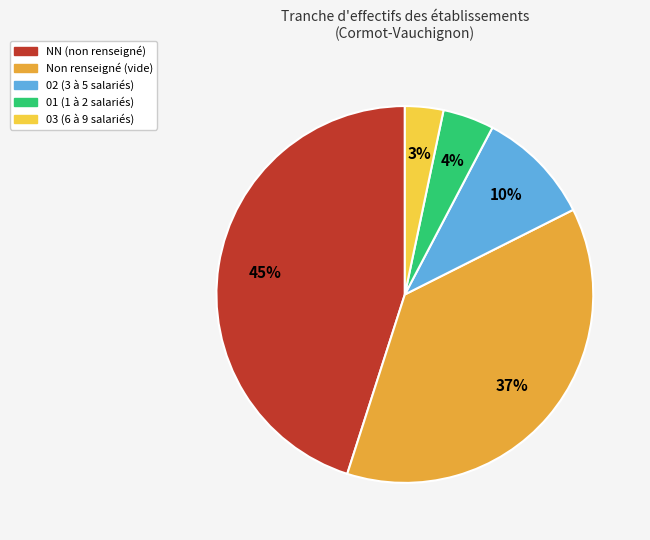

What is the smallest slice in the pie chart?

03 (6 à 9 salariés)